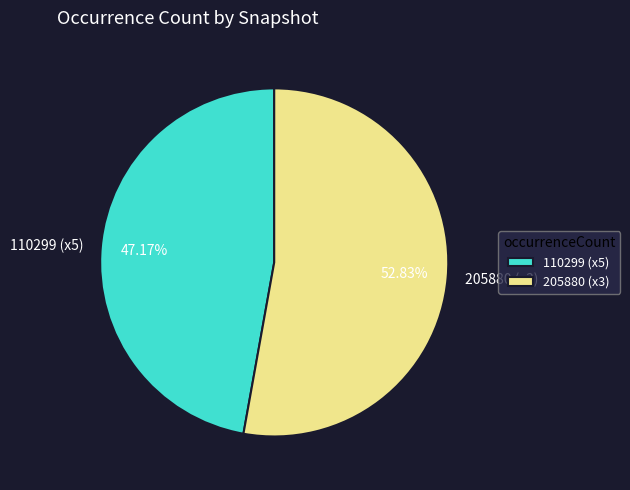

Do 205880 (x3) and 110299 (x5) together represent more than half of the pie?

Yes